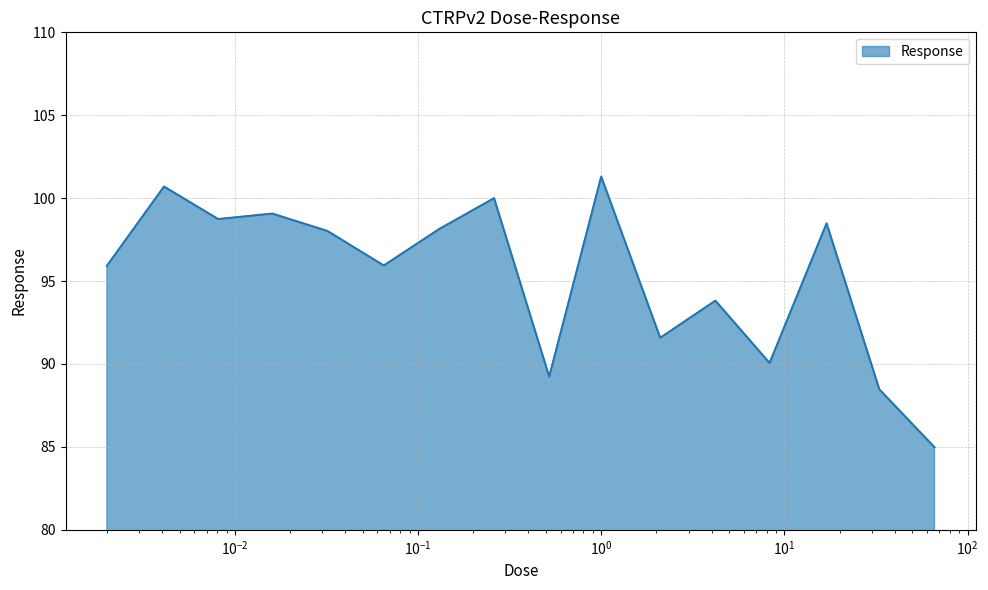

What is the difference between the maximum and minimum values?

16.3